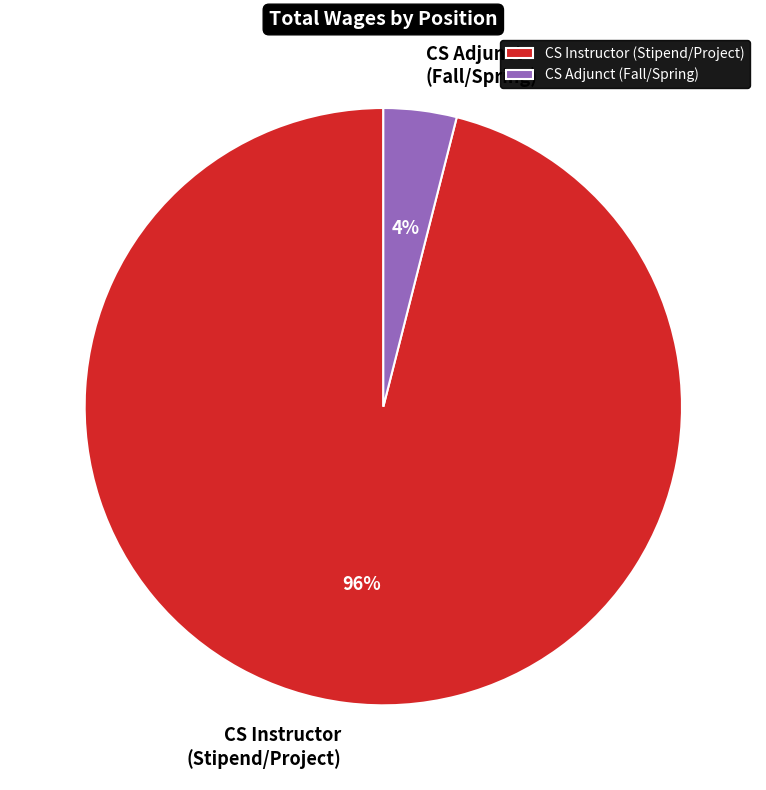

To the nearest percent, what is the difference between the largest and smallest slice percentages?

92%